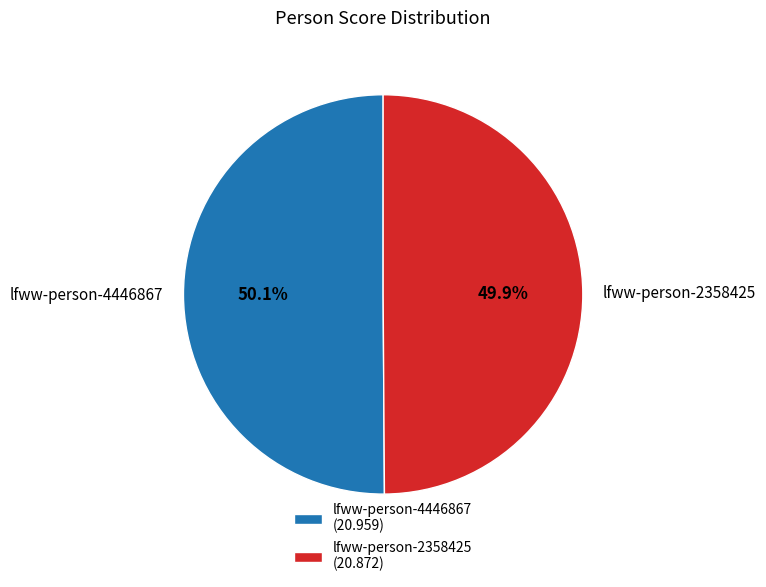

To the nearest percent, what is the combined percentage of lfww-person-4446867 and lfww-person-2358425?

100%